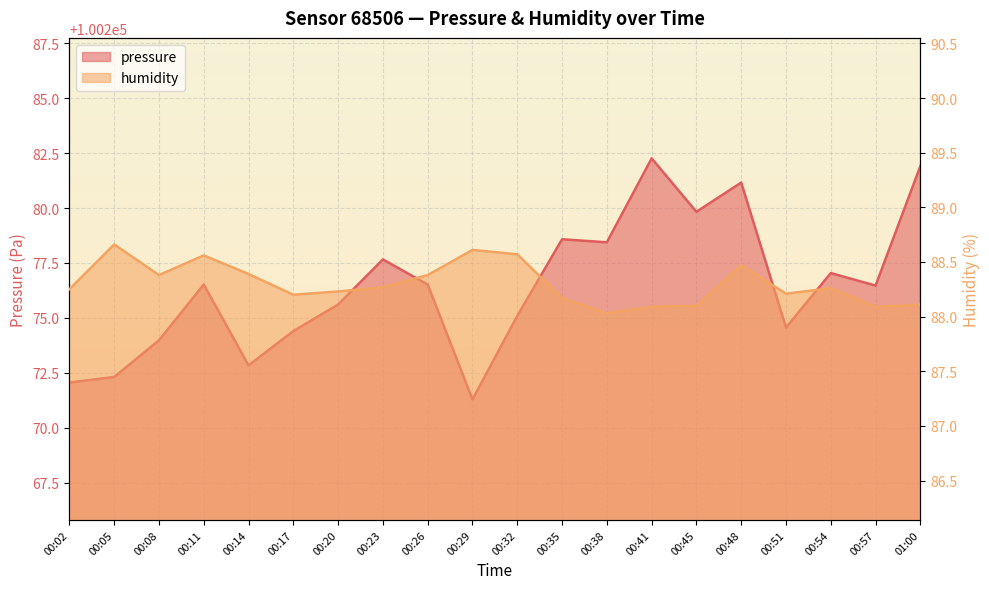

List the series in order of their peak value, lowest first.

humidity, pressure